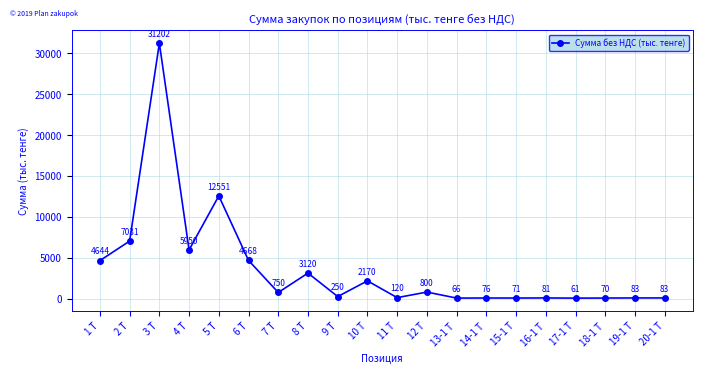

Which category has the highest value across all series?

3 Т